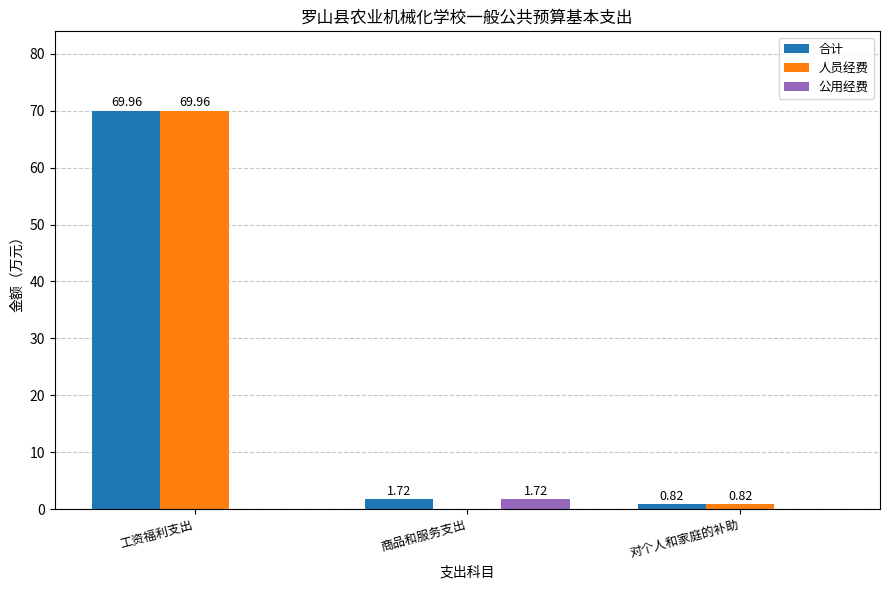

What is the sum of all 人员经费 values?

70.8